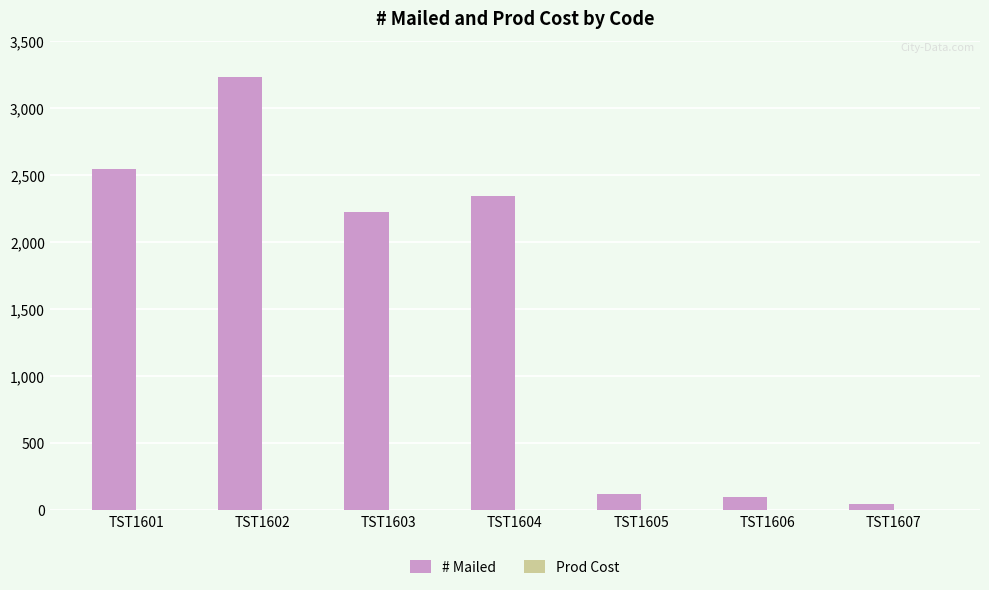

What is the total value across all series at TST1602?

3232.2